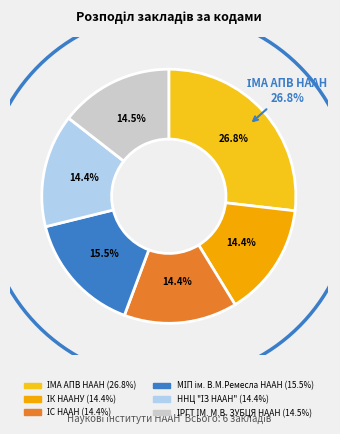

Combined, what portion of the pie is ННЦ "ІЗ НААН" and МІП ім. В.М.Ремесла НААН?

29.9%